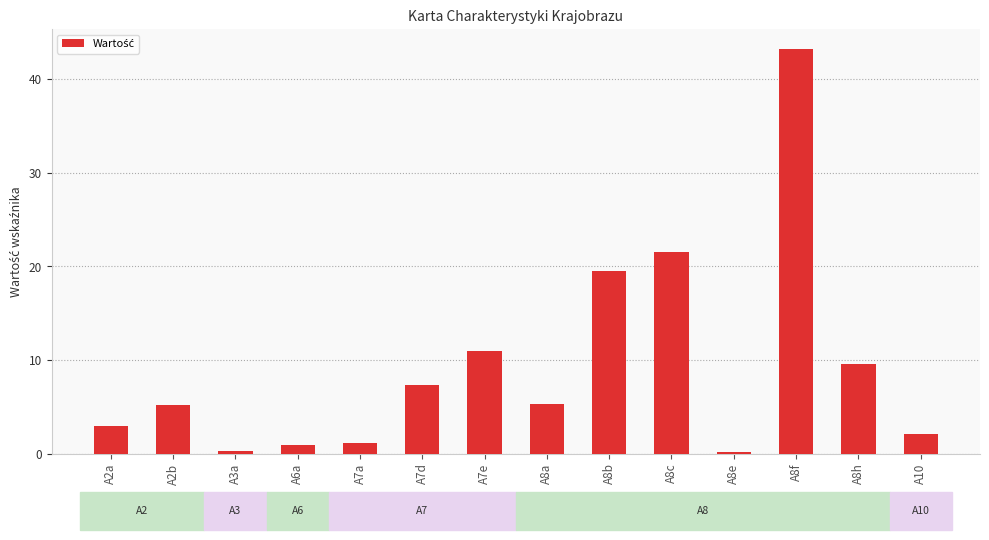

Which has a higher value, A7a or A7d?

A7d